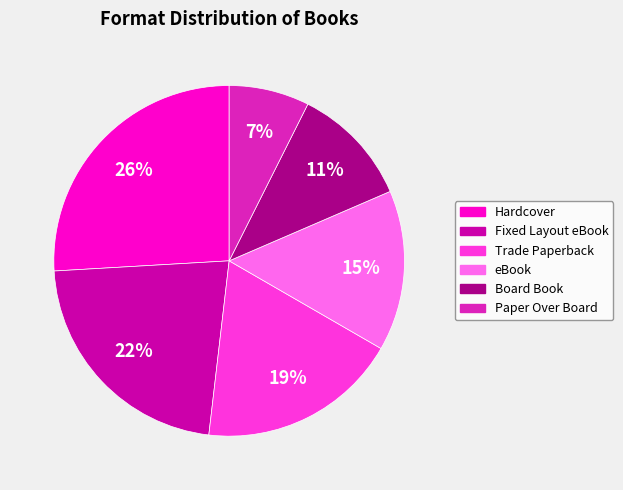

Rank the categories by value from highest to lowest.

Hardcover, Fixed Layout eBook, Trade Paperback, eBook, Board Book, Paper Over Board